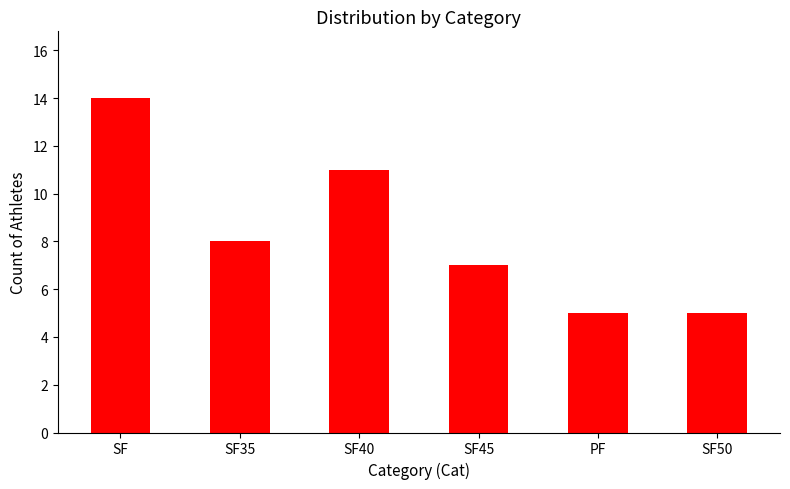

How many bars are there in total?

6